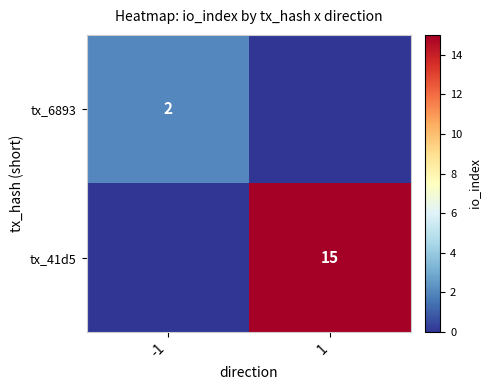

How many distinct data groups are displayed?

2